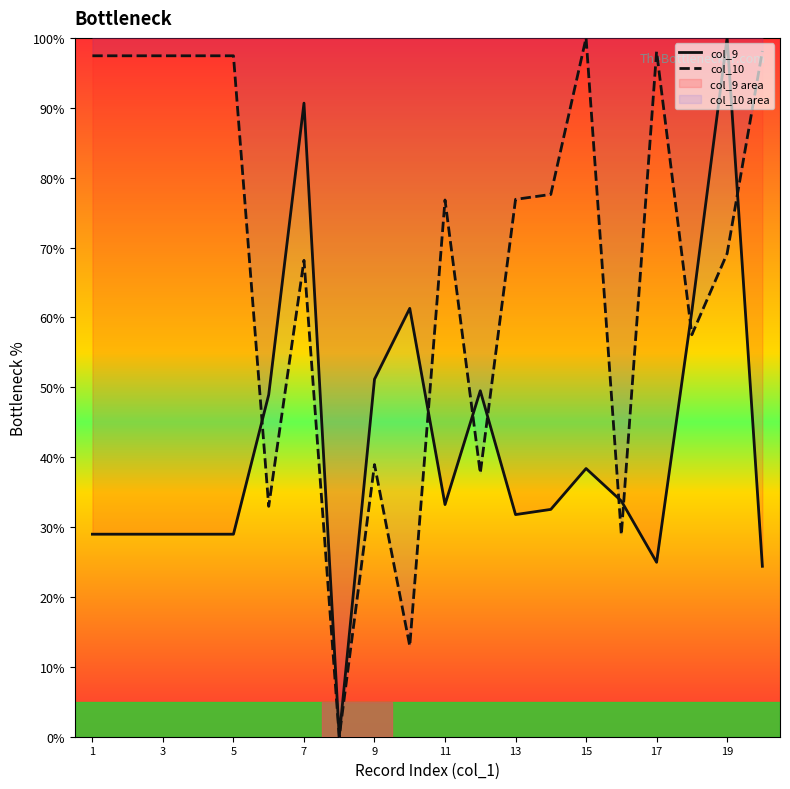

What is the total value across all series at 1?

126.4